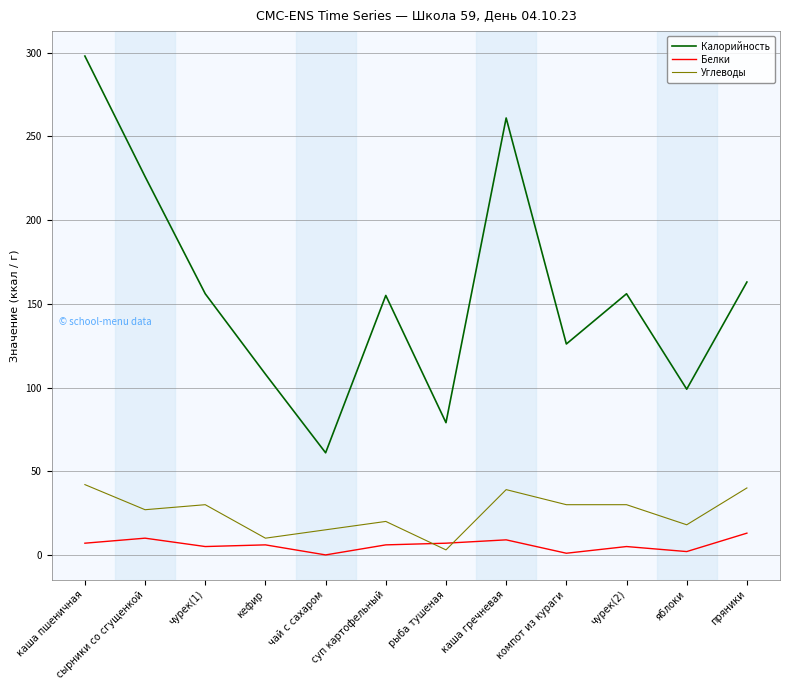

Rank the series by their maximum value, from highest to lowest.

Калорийность, Углеводы, Белки